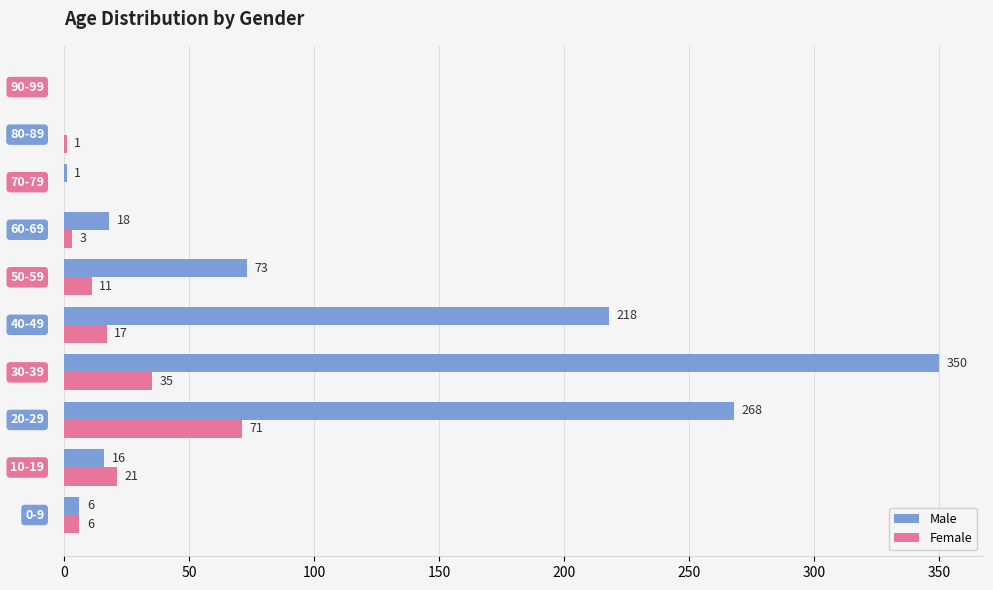

What is the maximum value shown in the chart?

350